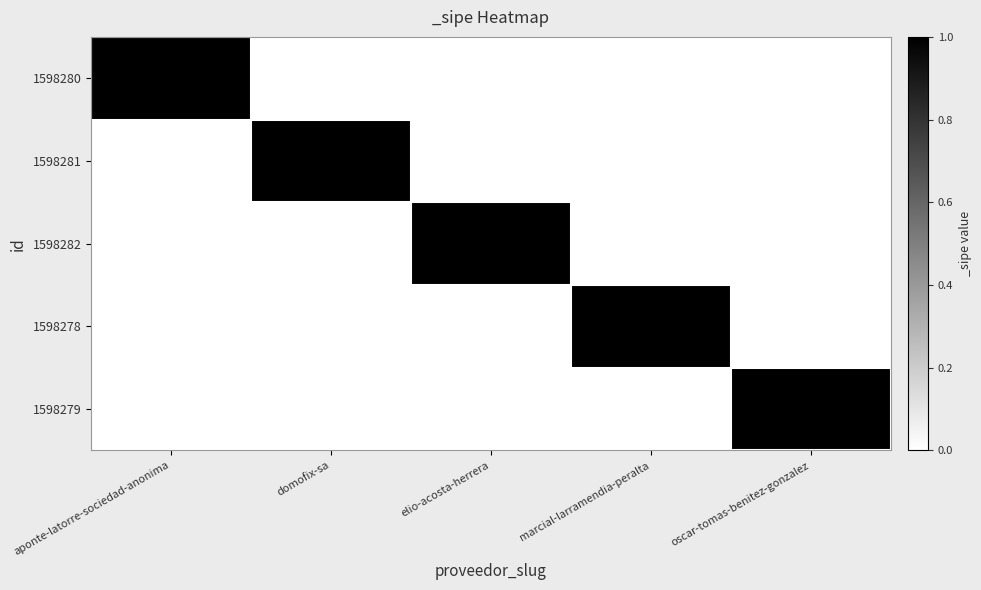

How many categories are shown in the chart?

5